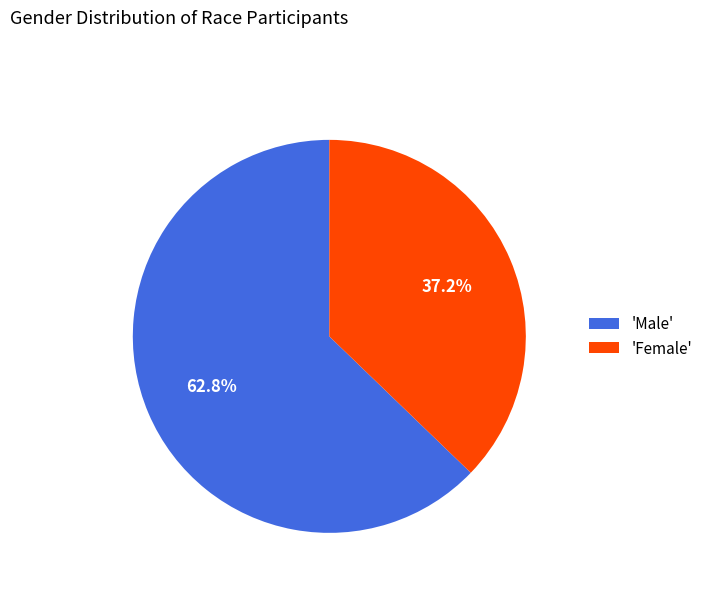

What is the majority slice?

'Male'